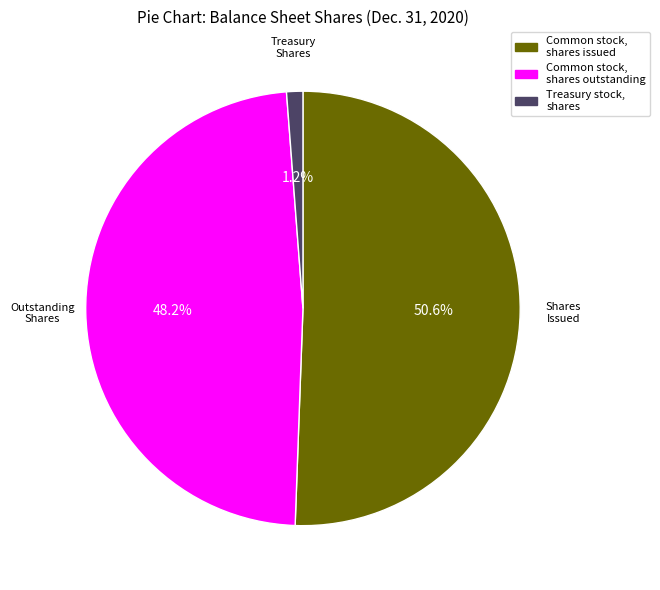

Rank the categories by value from highest to lowest.

Common stock, shares issued, Common stock, shares outstanding, Treasury stock, shares